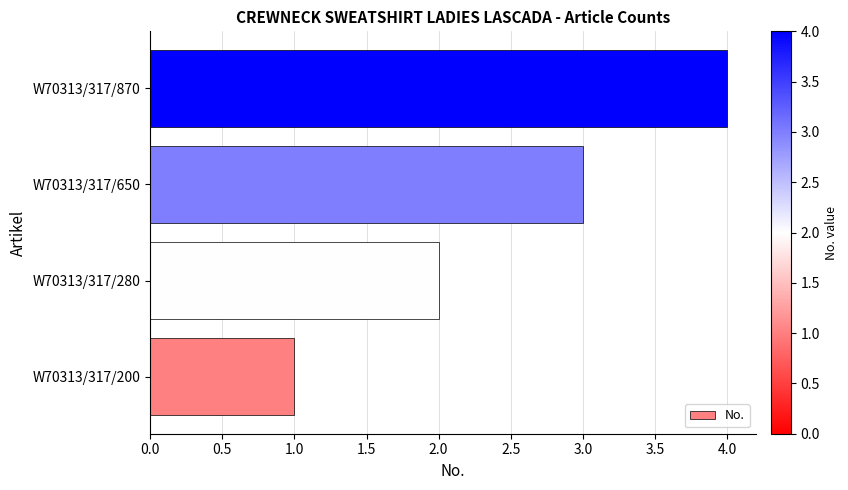

Rank the categories by value from highest to lowest.

W70313/317/870, W70313/317/650, W70313/317/280, W70313/317/200